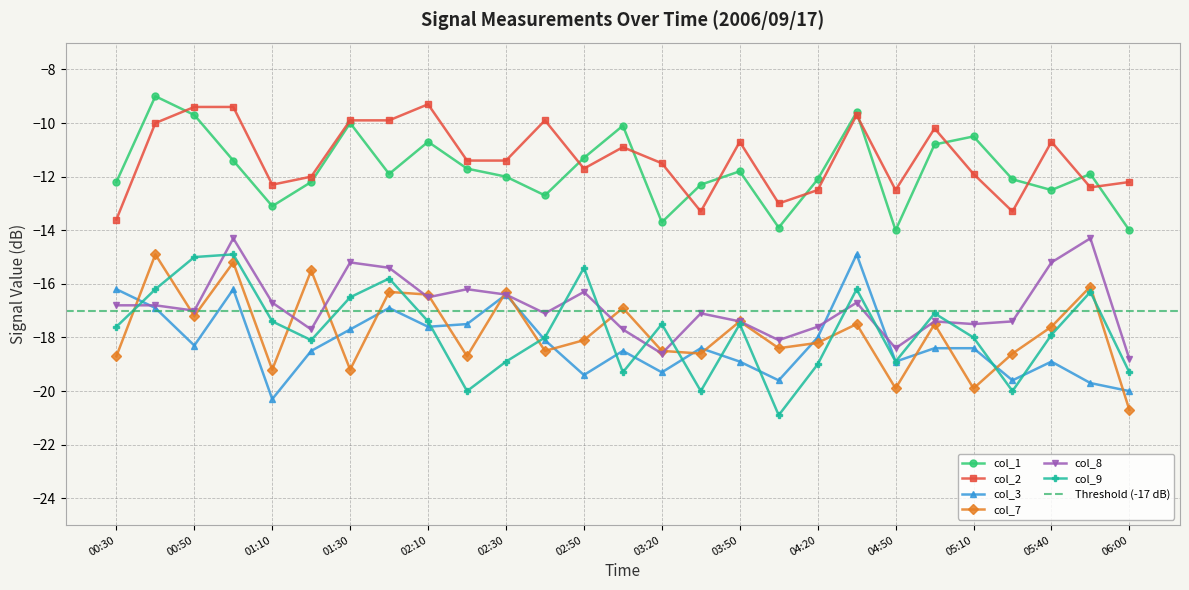

Rank the series at 01:30 from lowest to highest value.

col_7, col_3, col_9, col_8, col_1, col_2